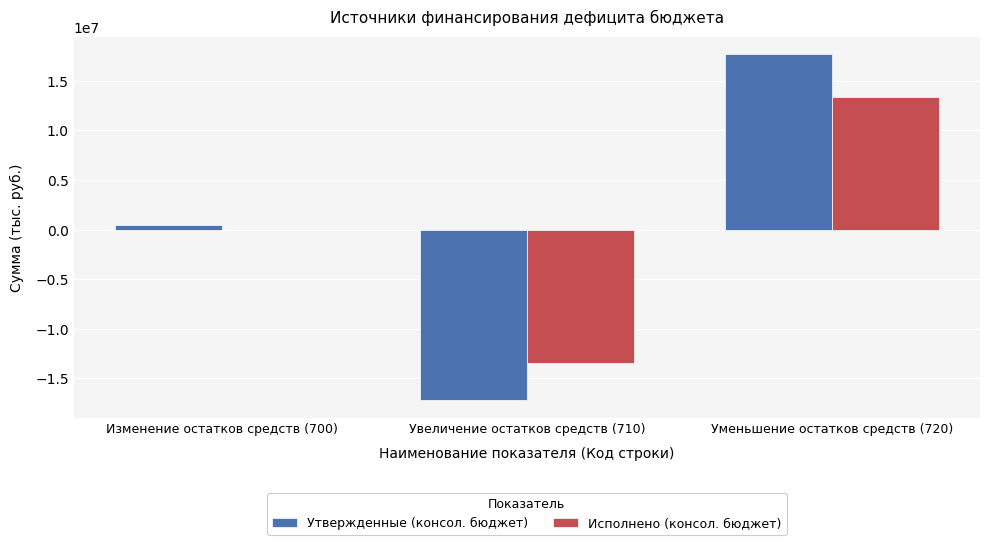

What is the sum of all Утвержденные (консол. бюджет) values?

953327.0